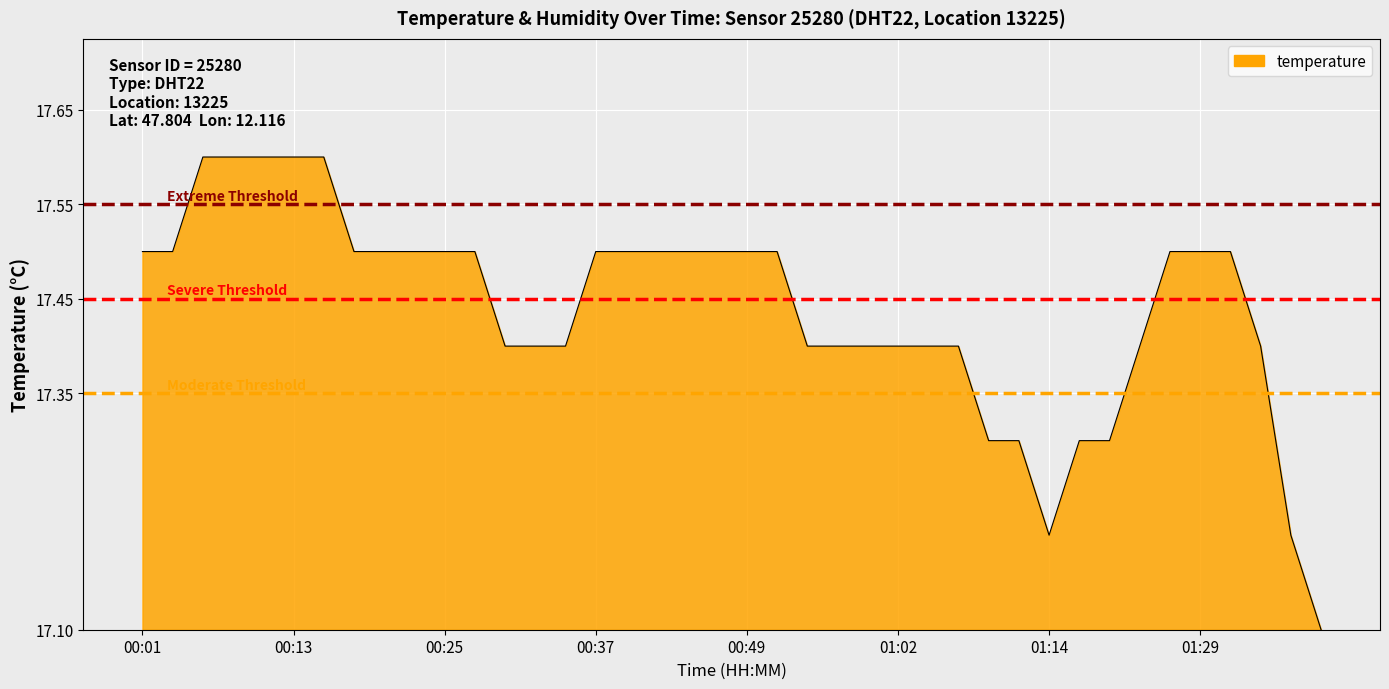

What is the label of the 40th point from the right?

00:01